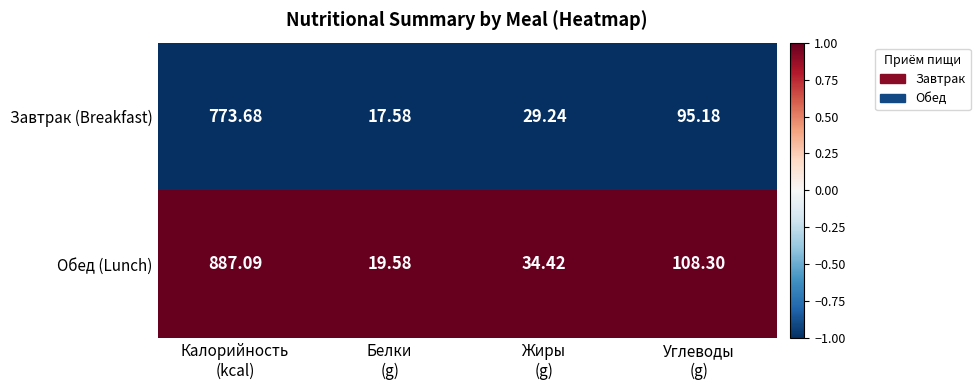

Which series has the largest total across all categories?

Обед (Lunch)